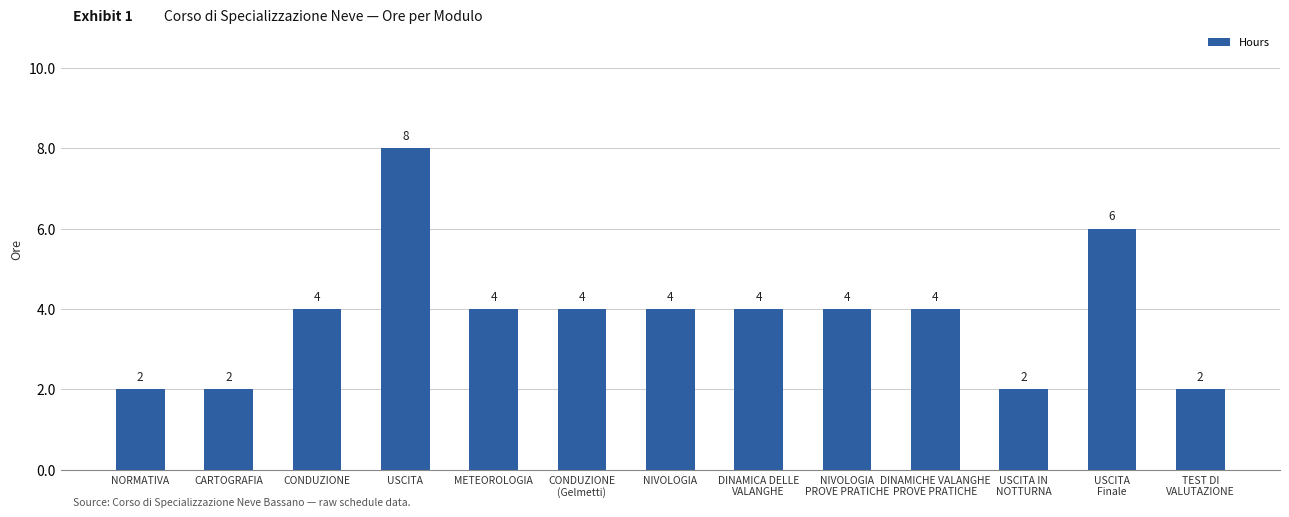

Which label corresponds to the largest value in the chart?

USCITA